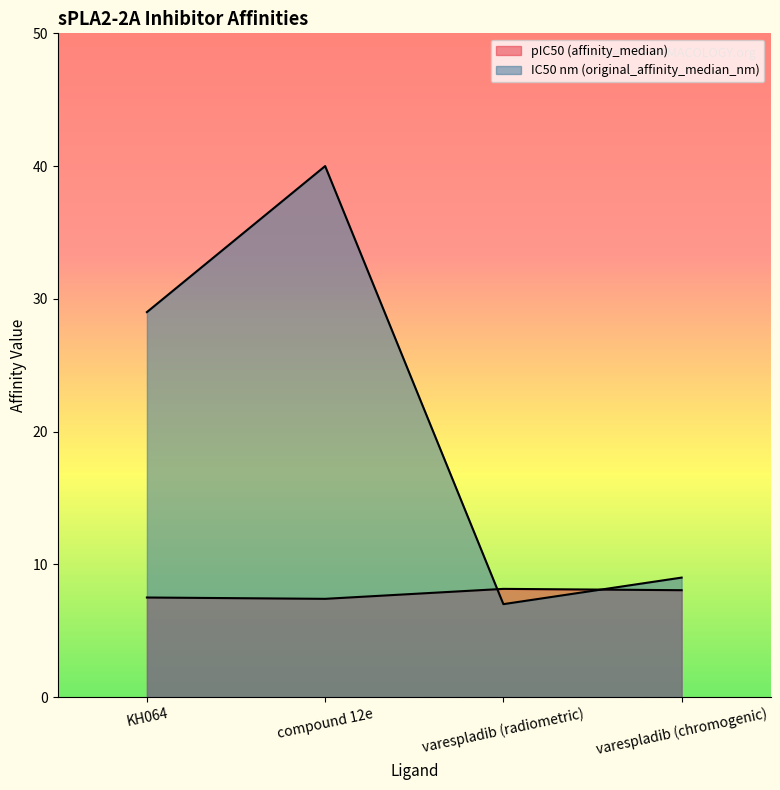

What position from the right is varespladib (chromogenic)?

1